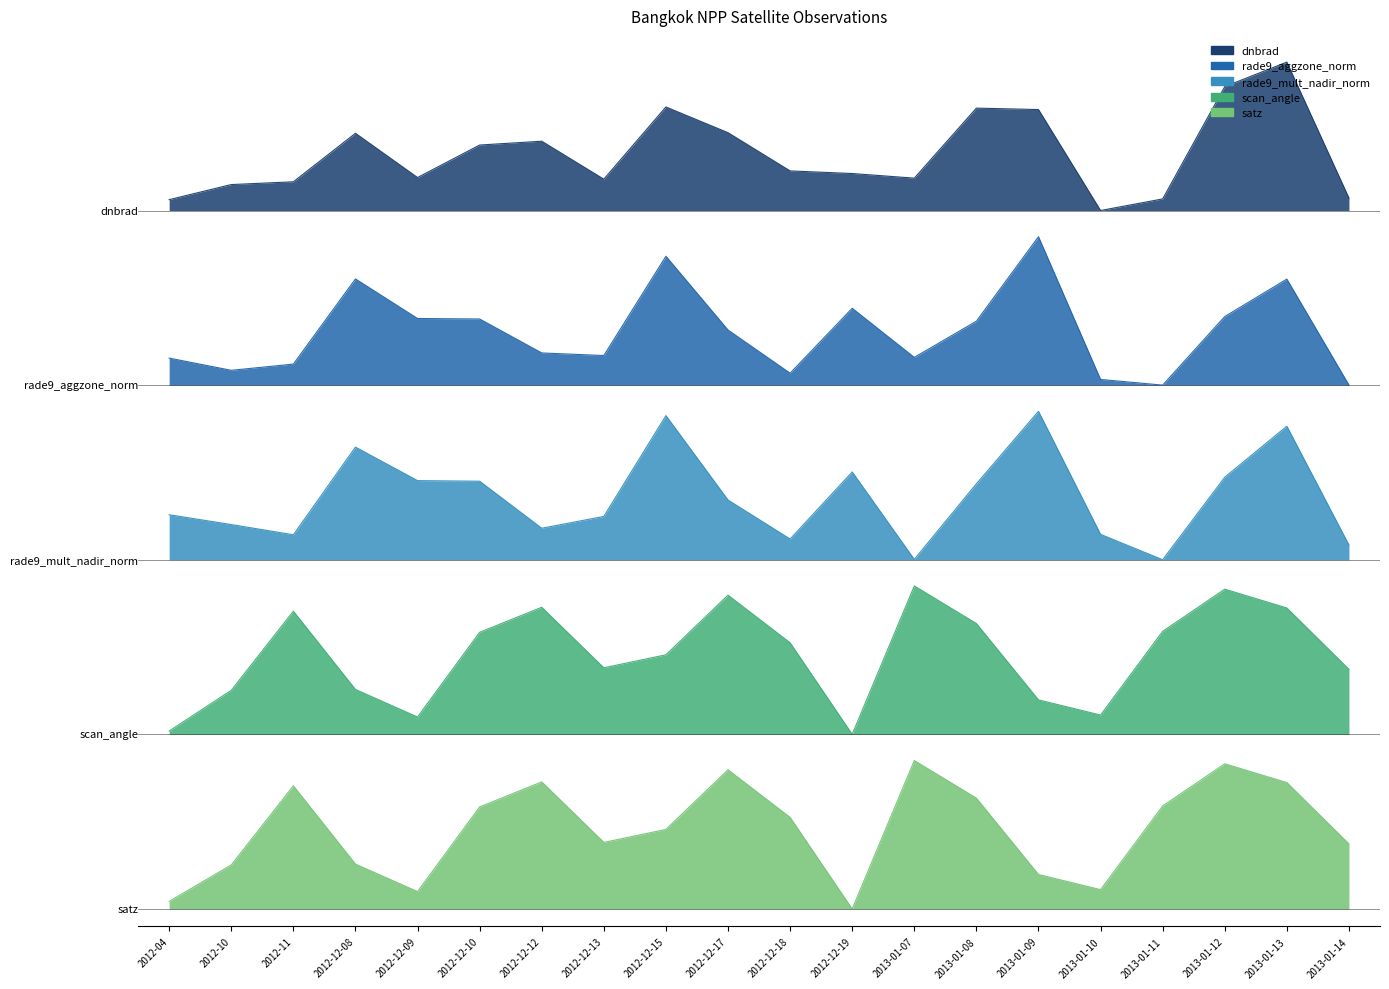

Rank the categories by scan_angle value from highest to lowest.

2013-01-07, 2013-01-12, 2012-12-17, 2012-12-12, 2013-01-13, 2012-11, 2013-01-08, 2013-01-11, 2012-12-10, 2012-12-18, 2012-12-15, 2012-12-13, 2013-01-14, 2012-12-08, 2012-10, 2013-01-09, 2013-01-10, 2012-12-09, 2012-04, 2012-12-19